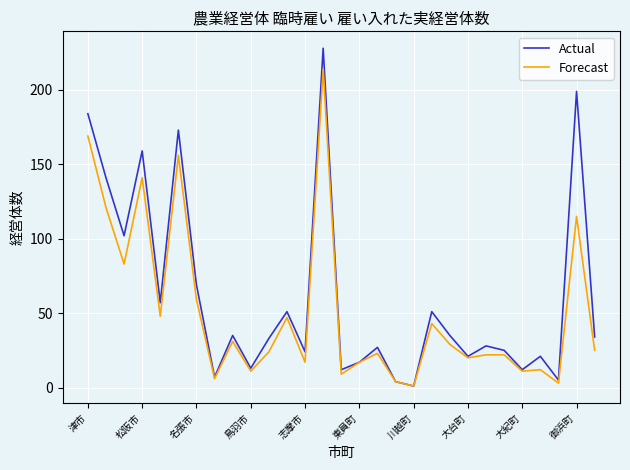

Does the chart have visible grid lines?

Yes